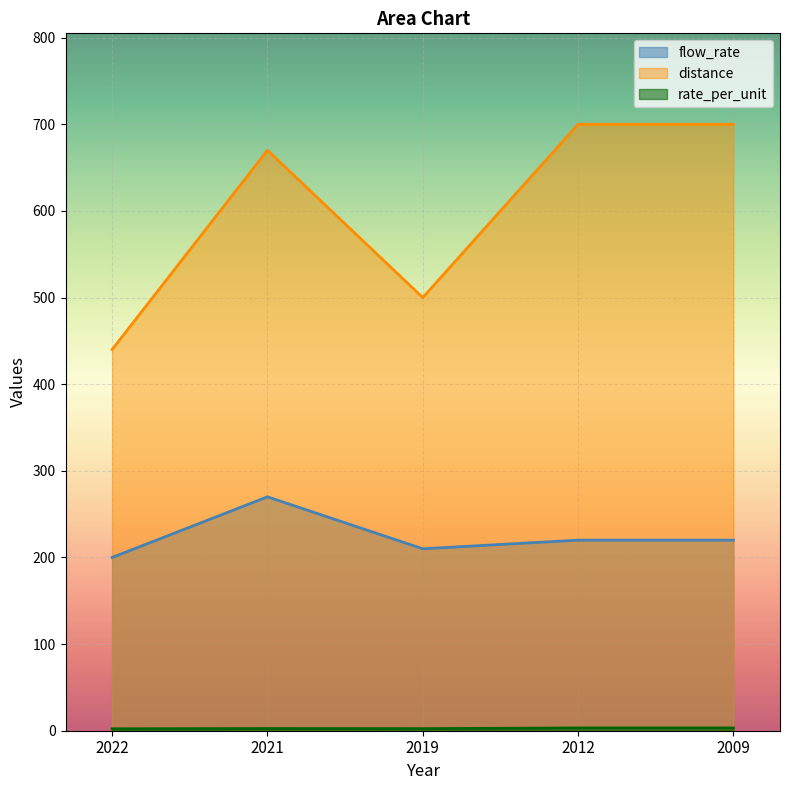

Which series has the largest total across all categories?

distance